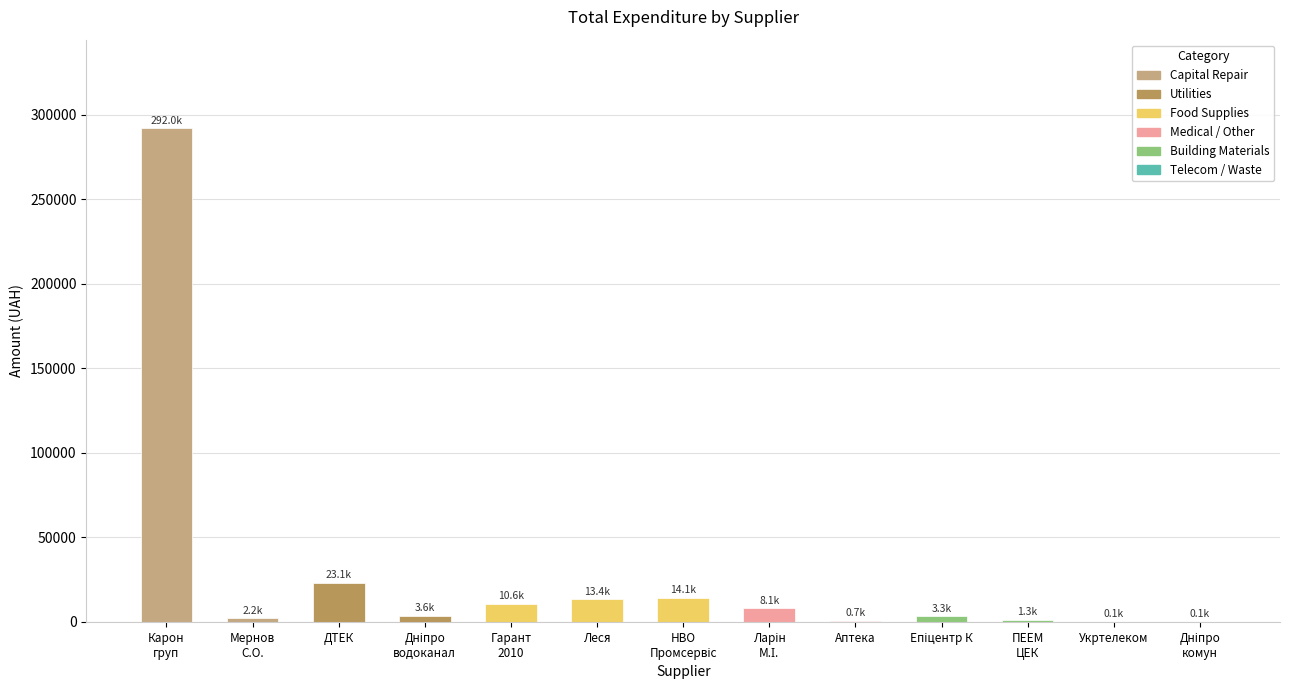

How many distinct data groups are displayed?

1